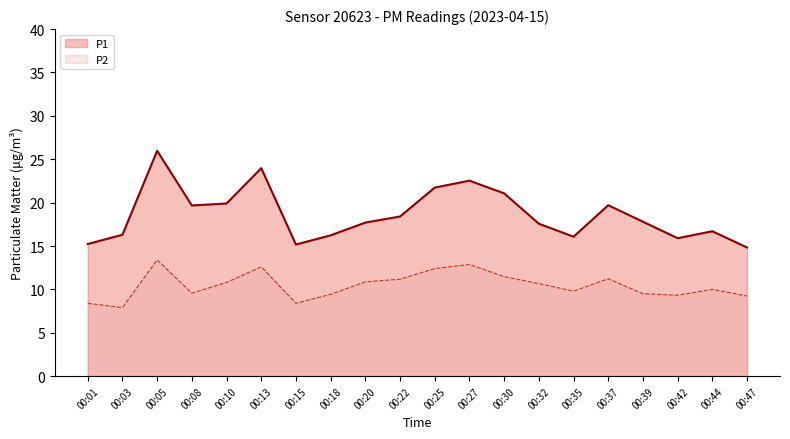

What is the difference between the P2 values at 00:08 and 00:20?

1.3